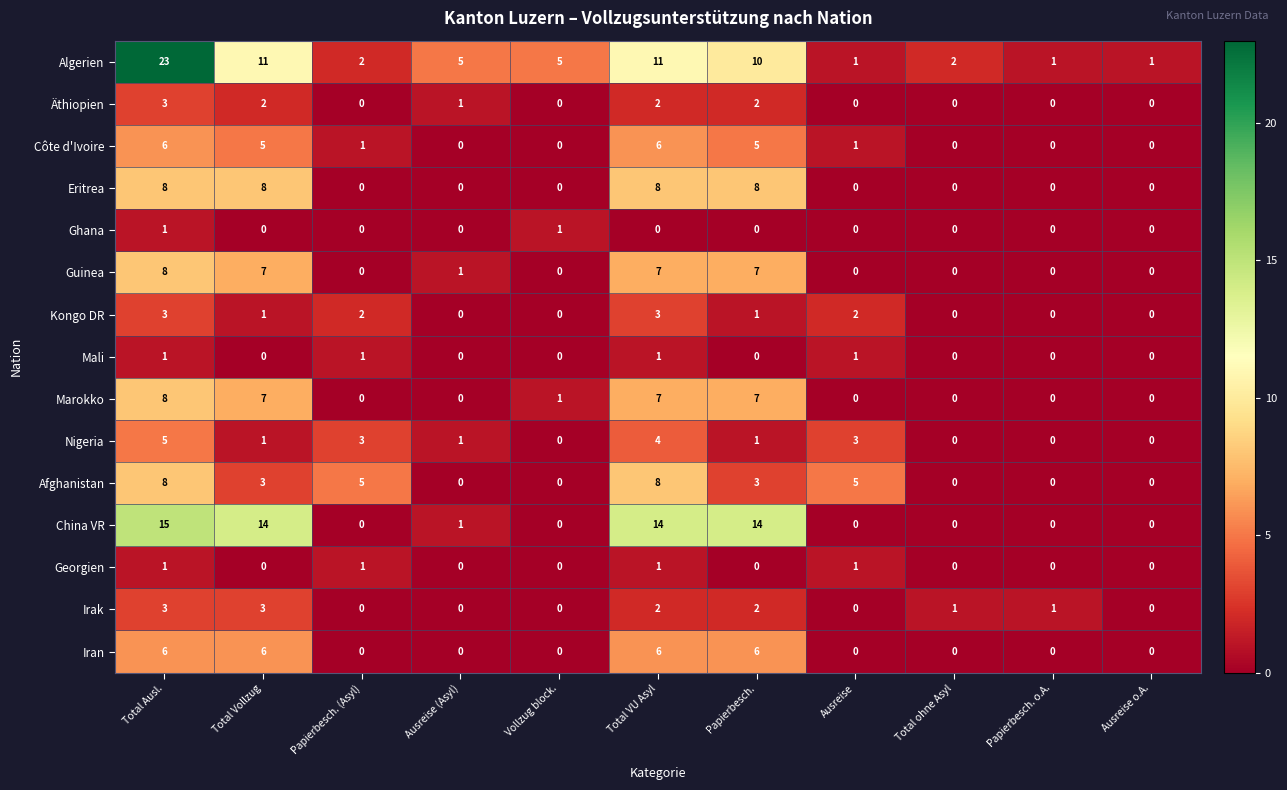

Which series has the largest total across all categories?

Algerien